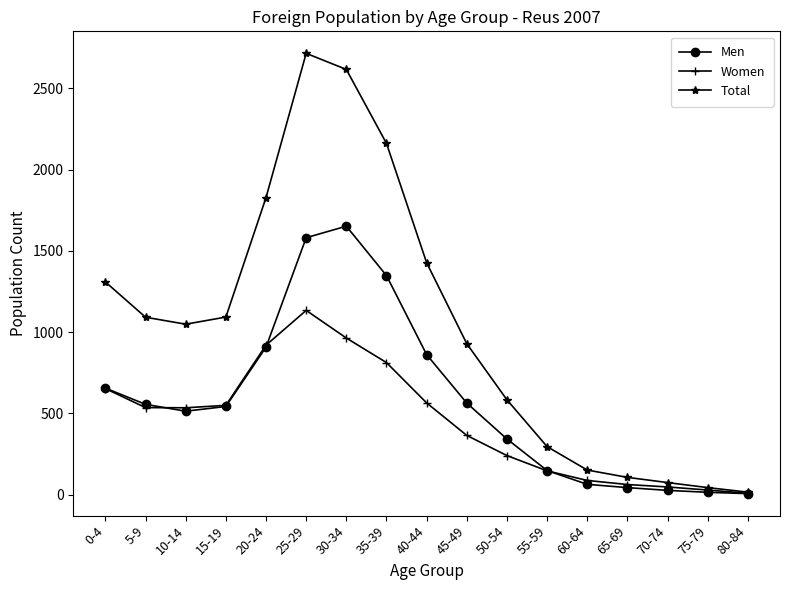

Which series has the largest range (max minus min)?

Total